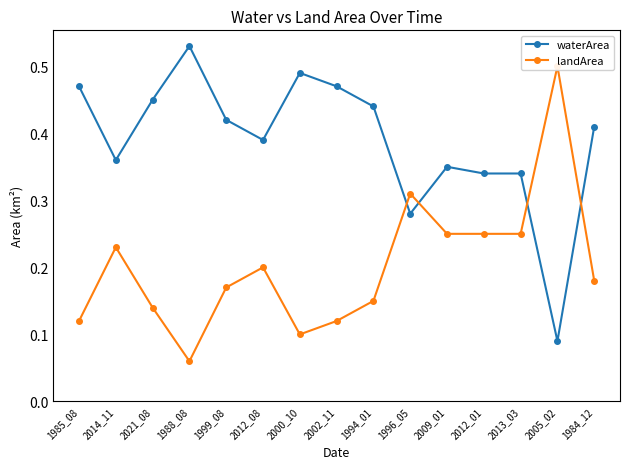

Which category has the highest value across all series?

1988_08